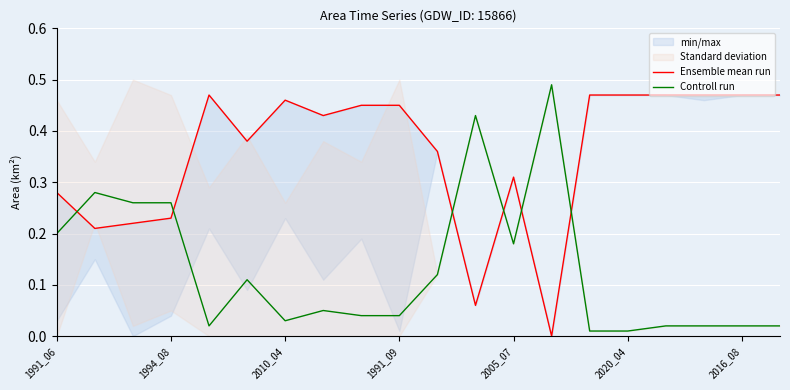

What is the label of the 9th point from the left?

8